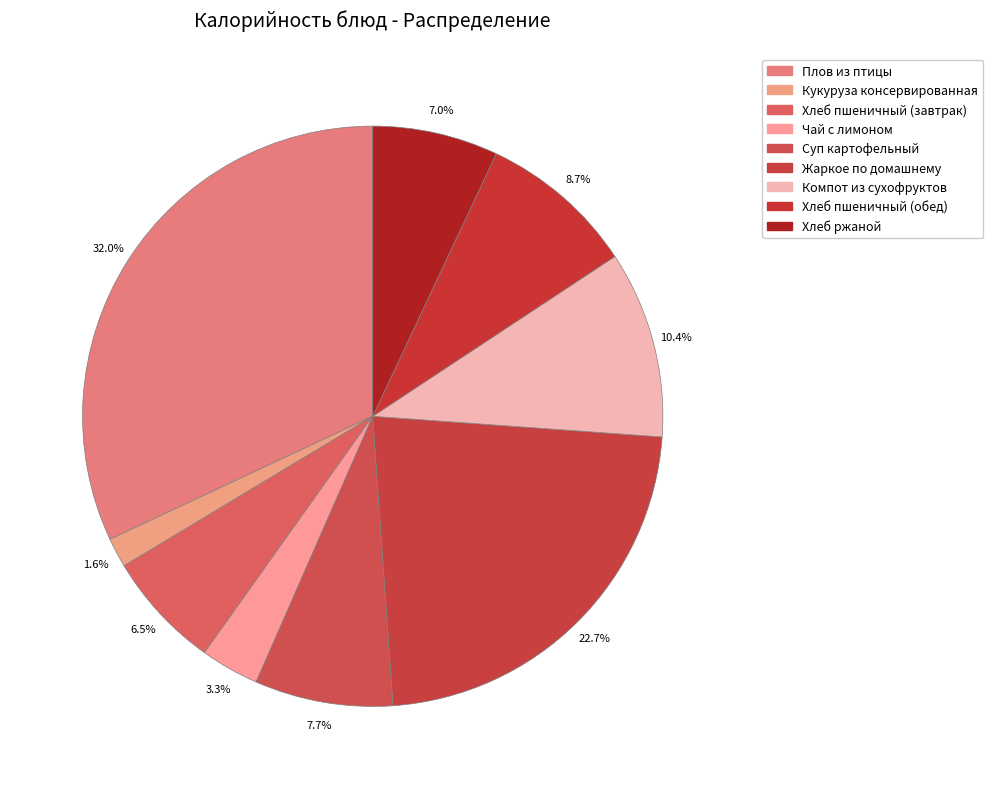

Which category has the biggest portion of the pie?

Плов из птицы